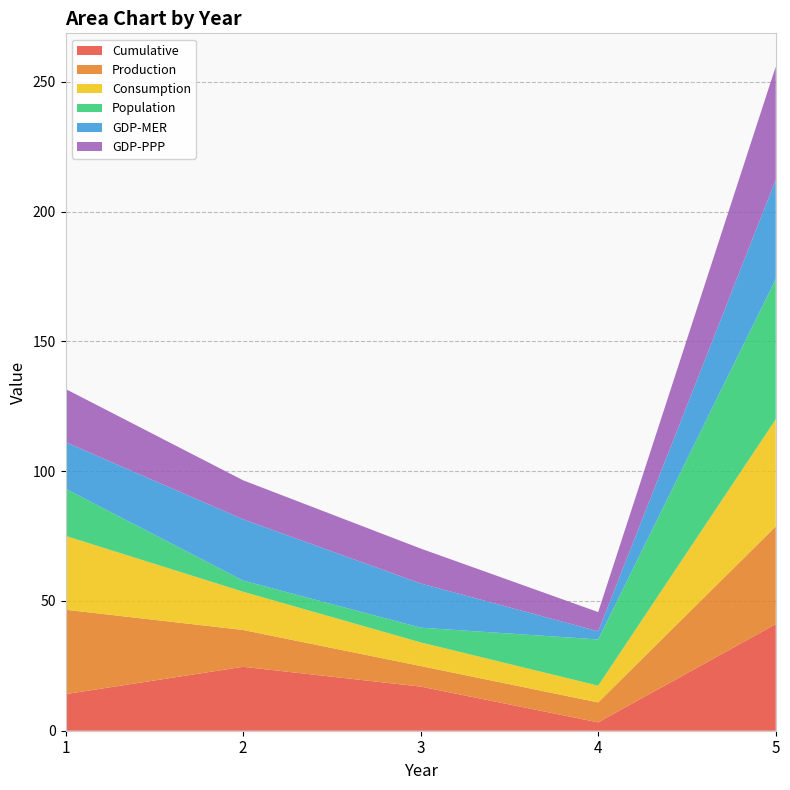

Reading left to right, what are all the values shown in this chart?

Cumulative: 1=14.1	2=24.6	3=17.0	4=3.2	5=41.1
Production: 1=32.5	2=14.2	3=7.9	4=7.7	5=37.7
Consumption: 1=28.5	2=14.7	3=9.1	4=6.5	5=41.3
Population: 1=18.2	2=4.3	3=5.7	4=17.8	5=54.1
GDP-MER: 1=18.0	2=23.6	3=17.0	4=3.1	5=38.3
GDP-PPP: 1=20.5	2=15.0	3=13.4	4=7.4	5=43.6